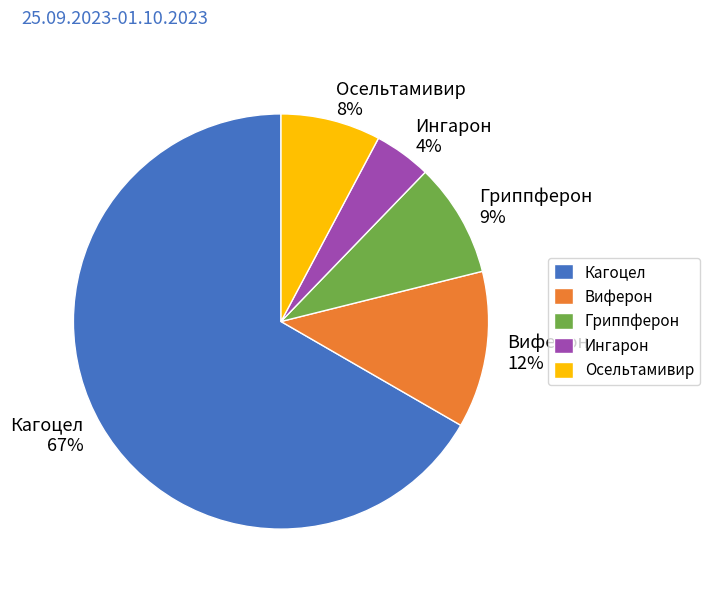

Which category has the smallest portion of the pie?

Ингарон